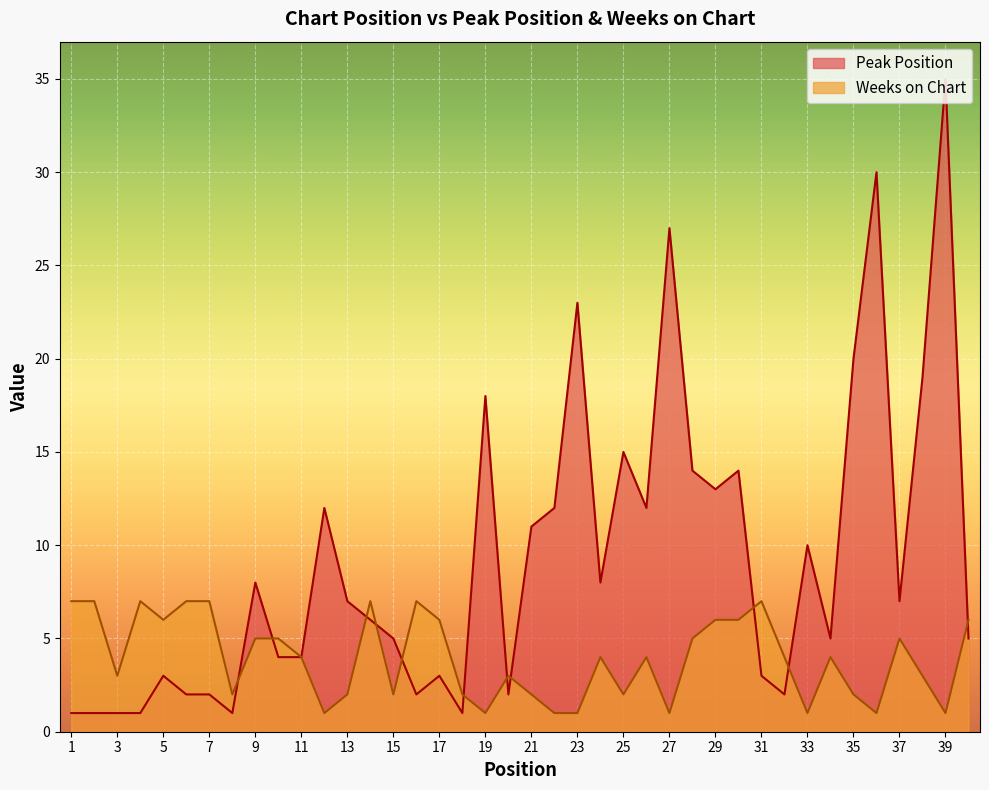

Which label corresponds to the smallest value in the chart?

1